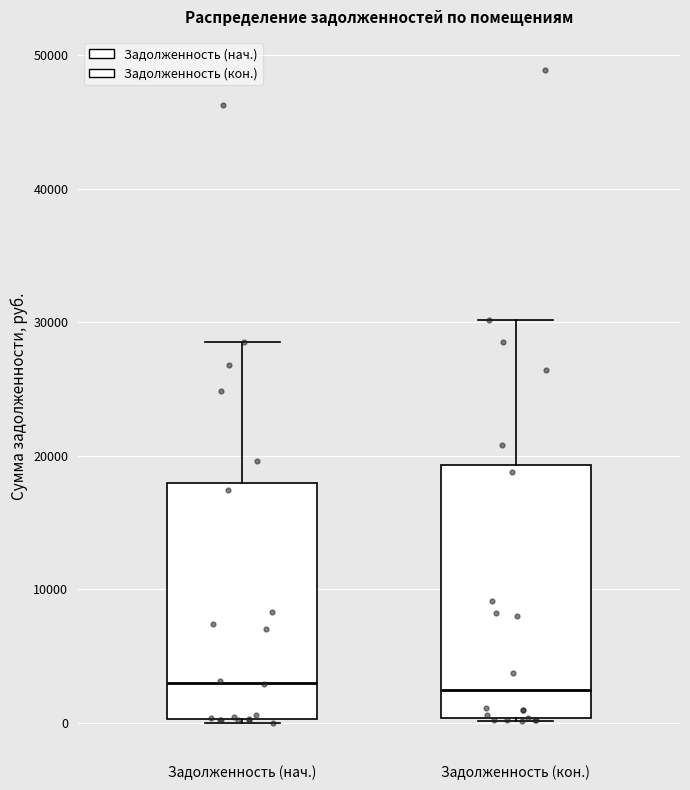

Where is the upper edge of the box for Задолженность (нач.) on the y-axis? The values are not printed on the chart, so give them approximately, as read against the axis.

18000